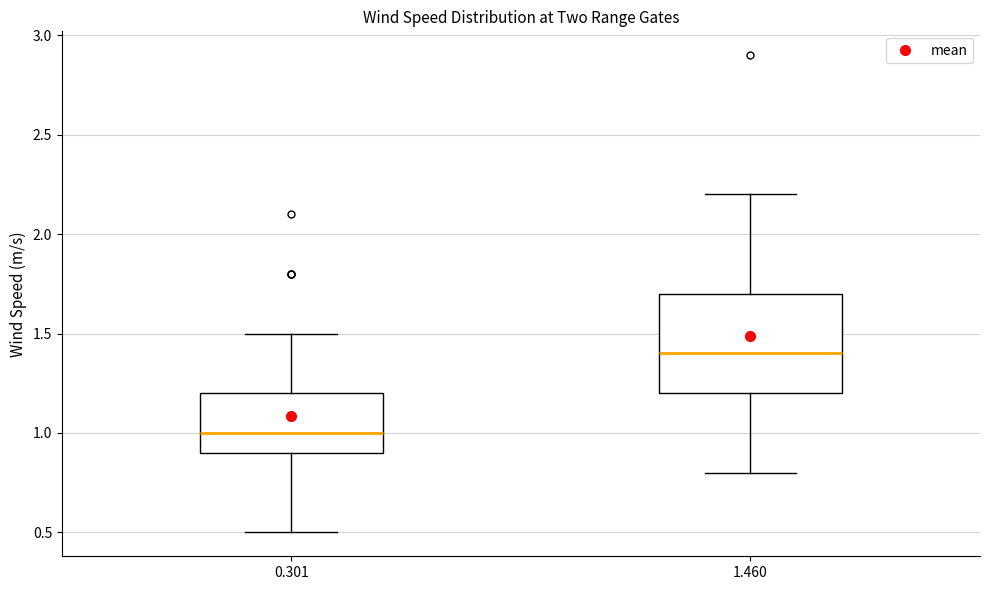

Where does the upper whisker of the box at x = 1.460 end on the y-axis? The values are not printed on the chart, so give them approximately, as read against the axis.

2.2